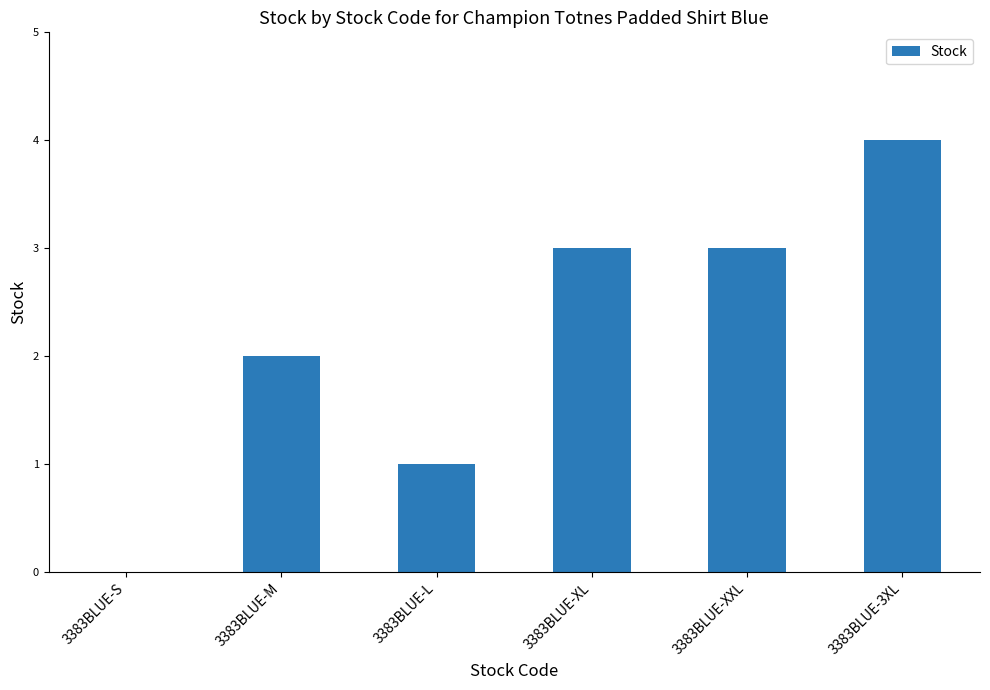

What is the change in value from 3383BLUE-M to 3383BLUE-XXL?

+1